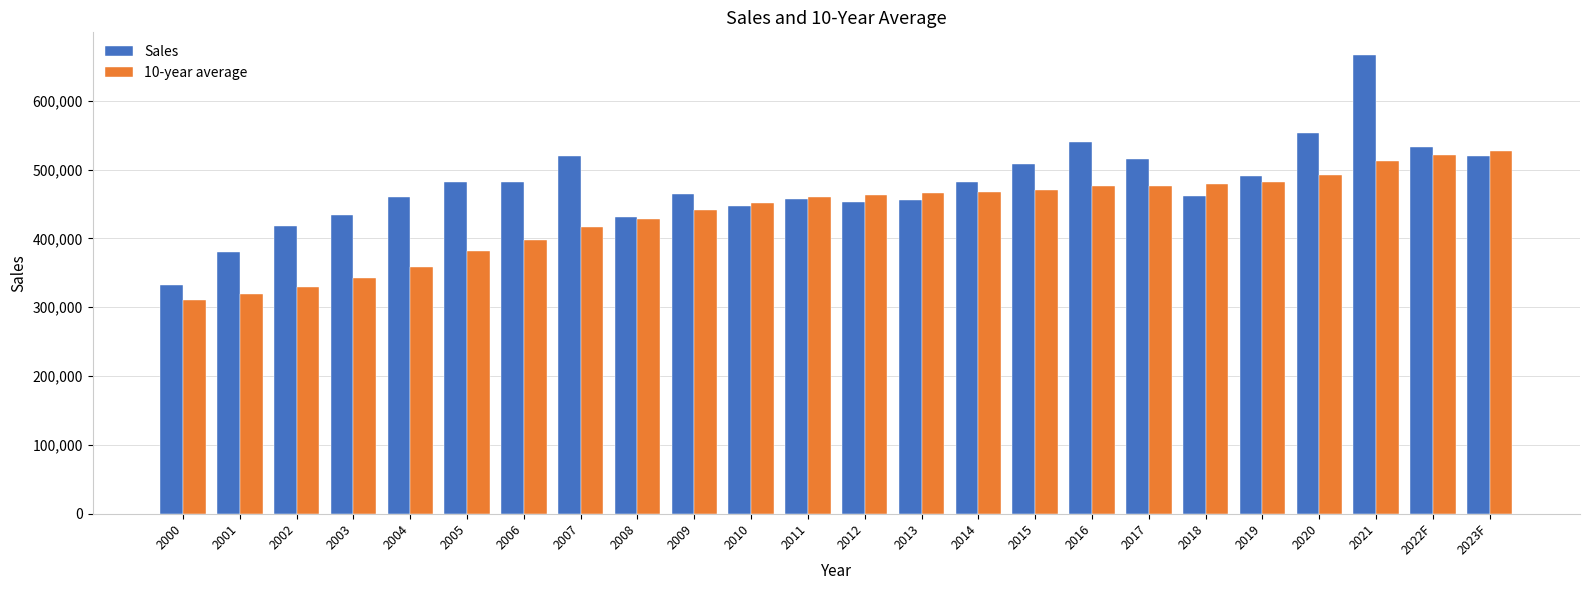

The Sales series shows 520156.1 at 2023F. True or false?

True